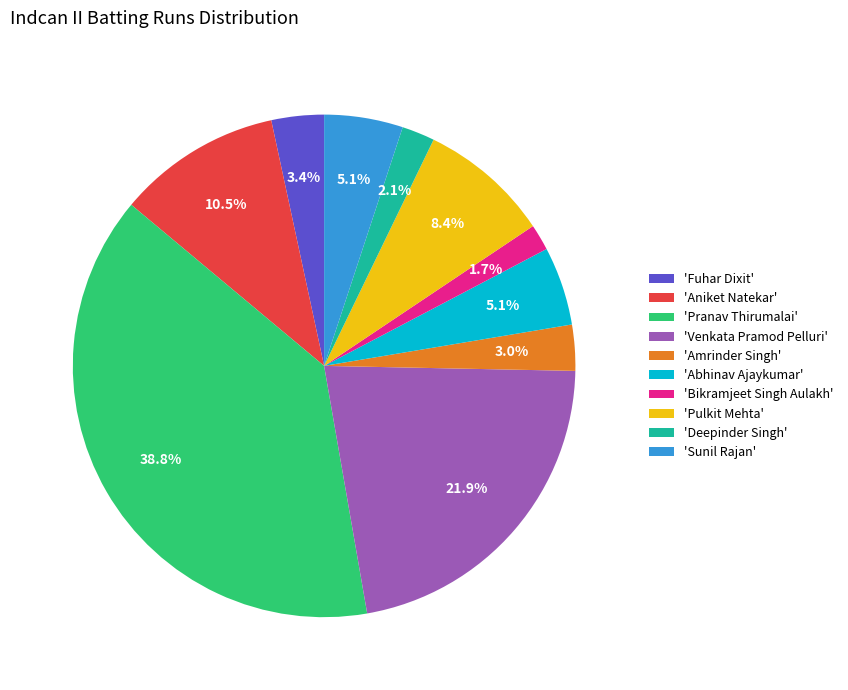

How many slices are in this pie chart?

10